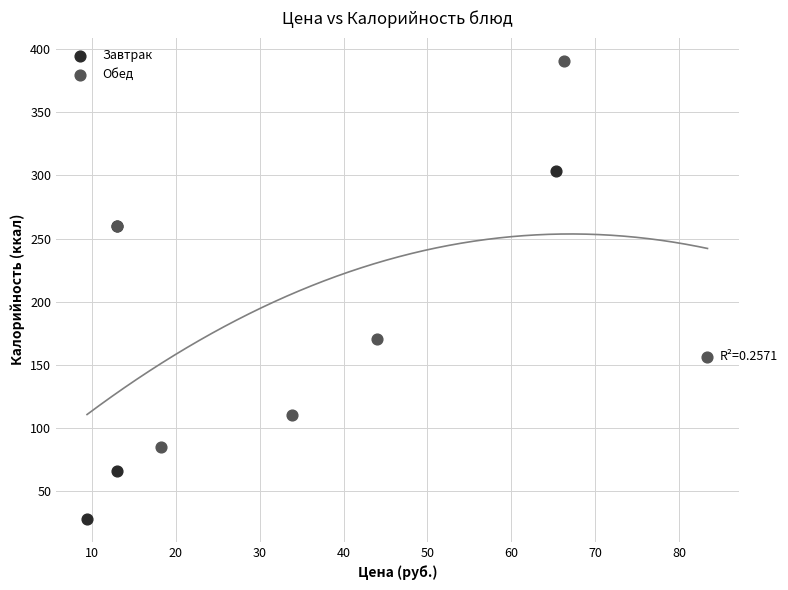

Which series reaches the maximum Y coordinate?

Обед